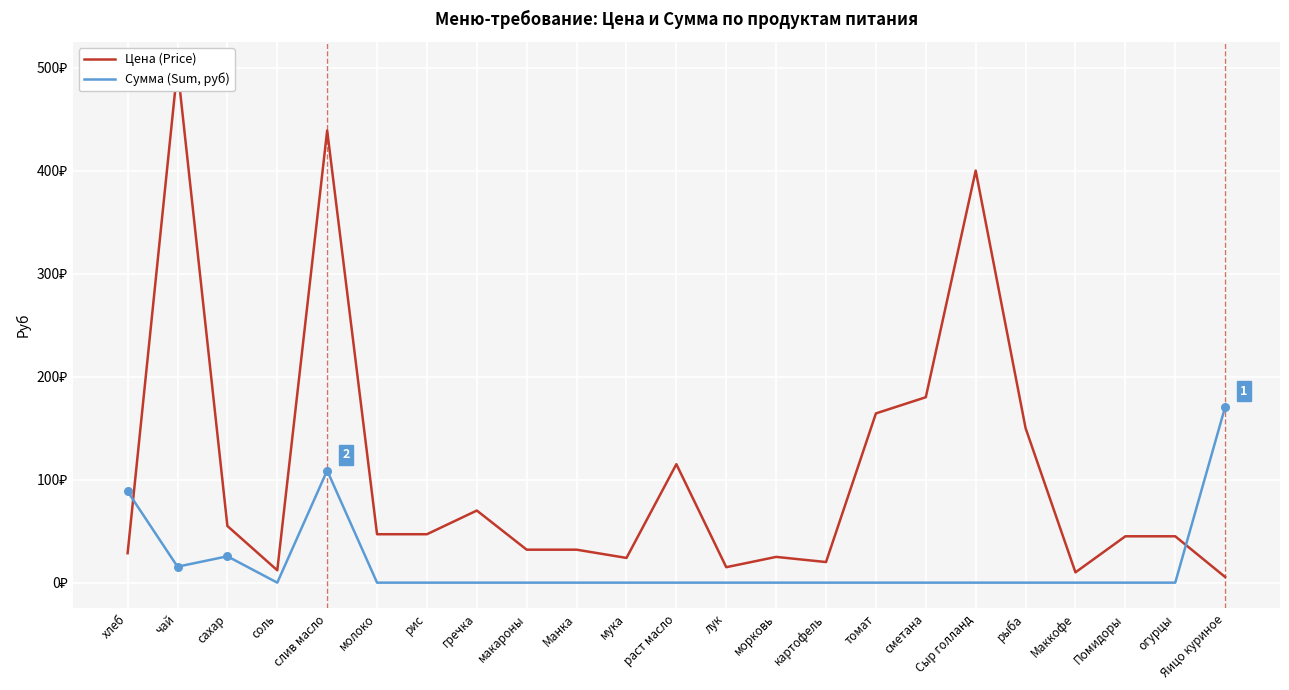

Which series contains the lowest Y value?

Сумма (Sum, руб)